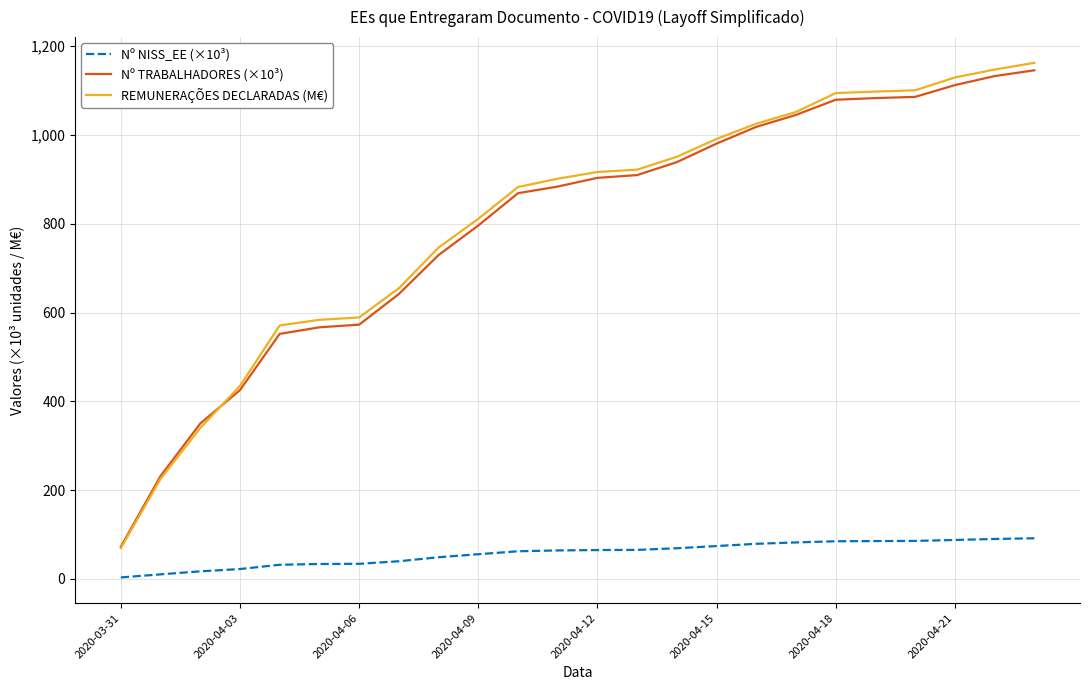

True or false: Nº NISS_EE (×10³) and Nº TRABALHADORES (×10³) intersect in this chart.

False